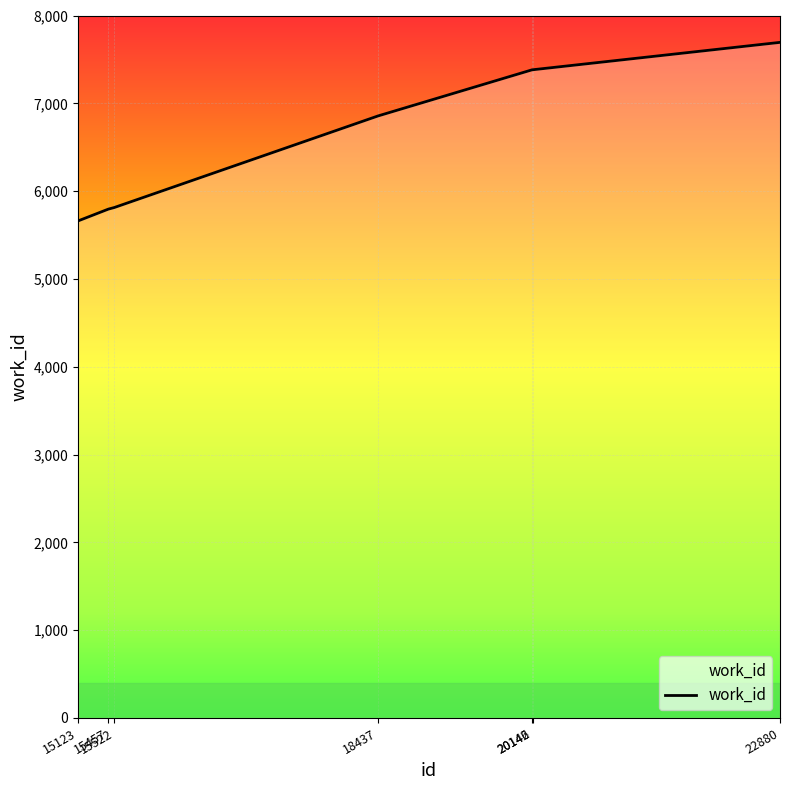

The chart shows a value of 4100 at 20142. True or false?

False